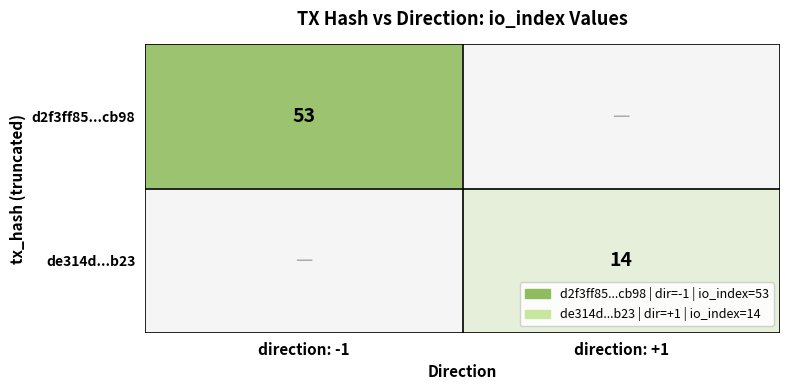

The de314d...b23 series shows 4 at direction: +1. True or false?

False